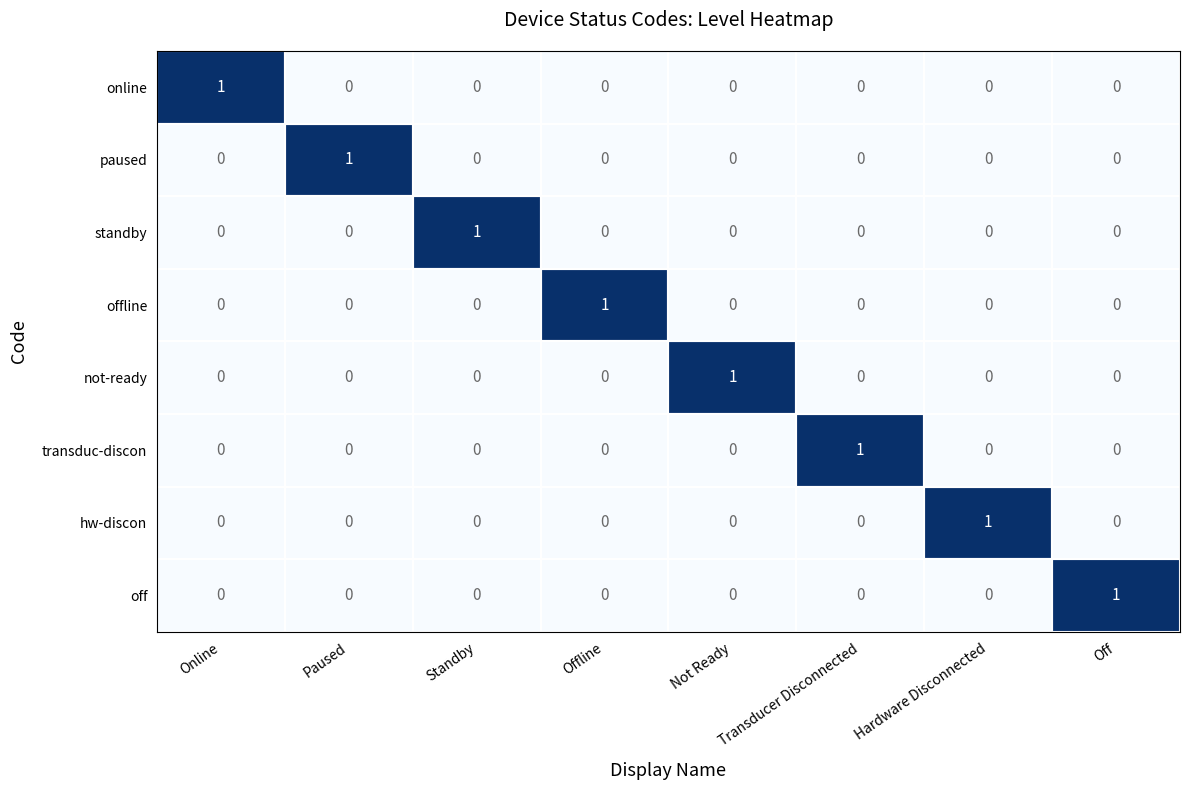

How many not-ready values are between 0 and 1?

8